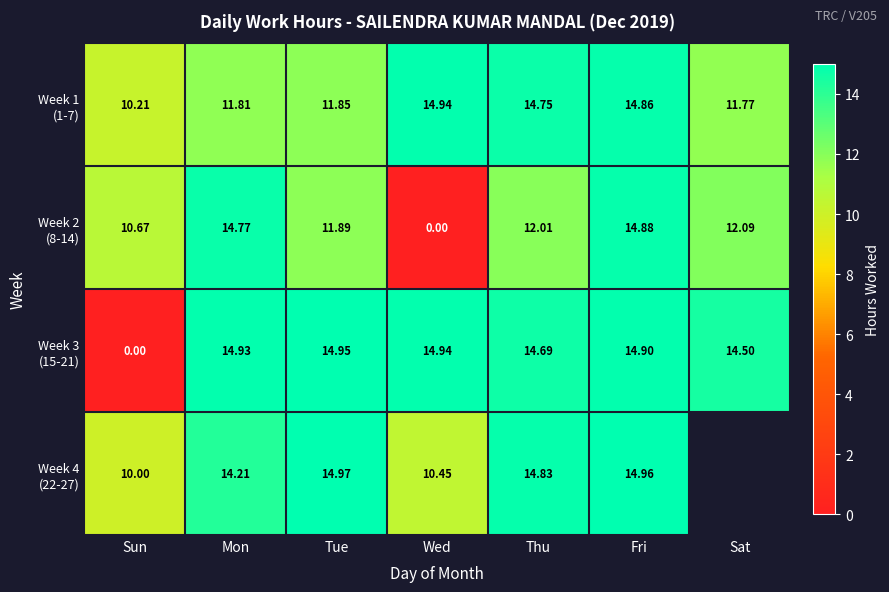

Which category has the lowest value in the Week 3 (15-21) series?

Sun